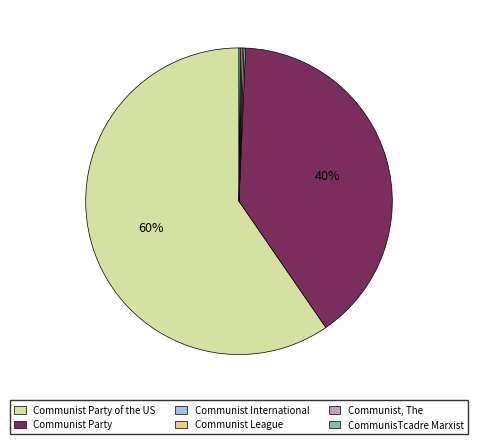

To the nearest percent, what is the average slice percentage?

17%